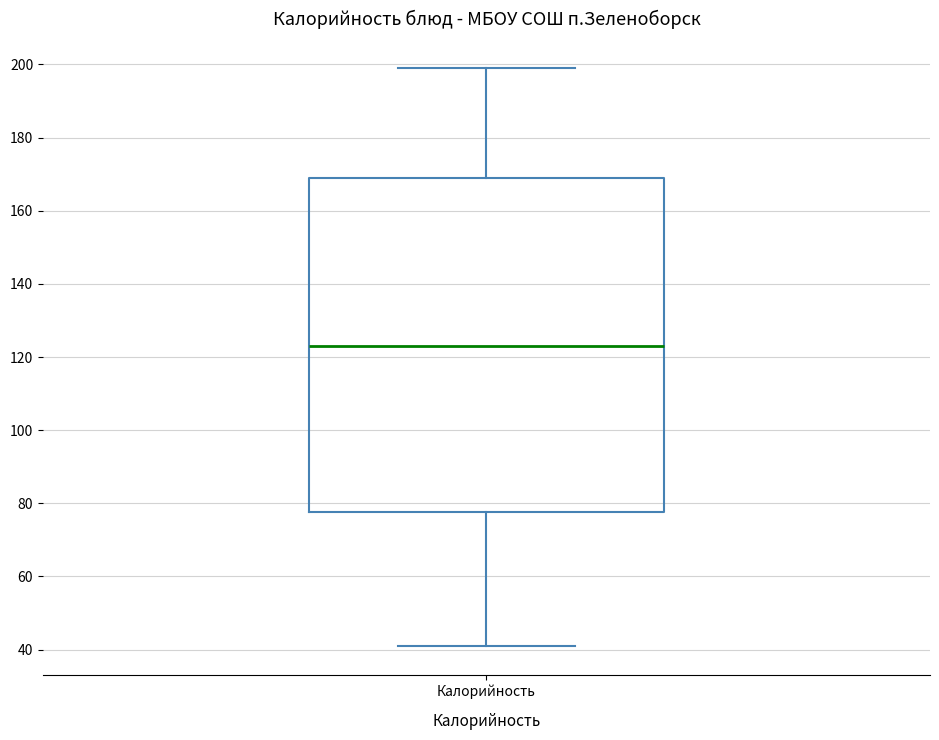

Transcribe this box plot: give where the median line is, the range the box spans, and where the two whiskers end, as read against the y-axis. The values are not printed on the chart, so give them approximately, as read against the axis.

median 124, box 78 to 170, whiskers 42 to 200